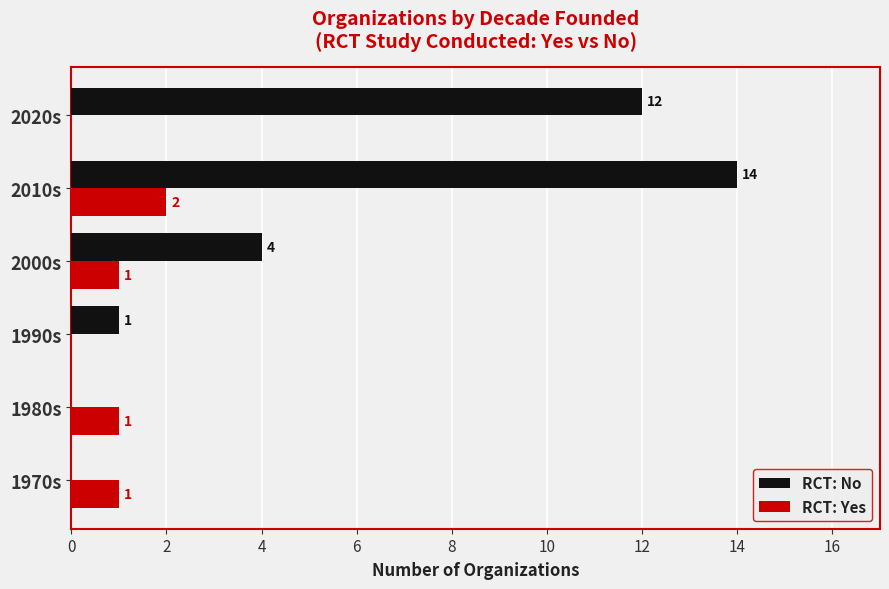

Where is RCT: No nearest to the value 7?

2000s